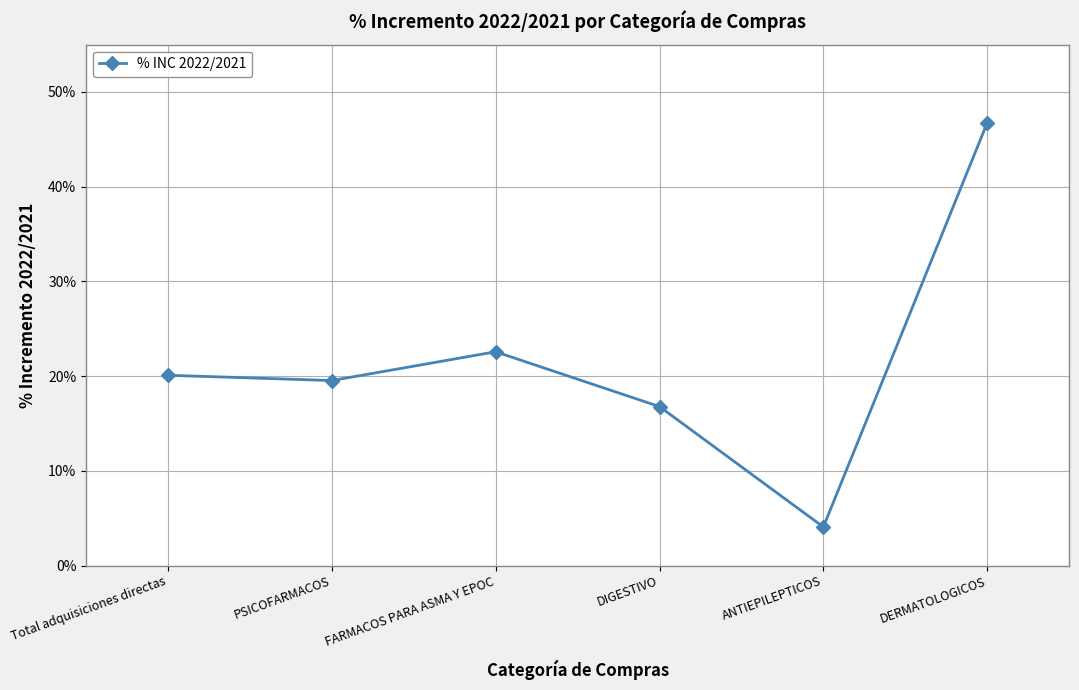

What is the difference between the maximum and second lowest values?

0.3